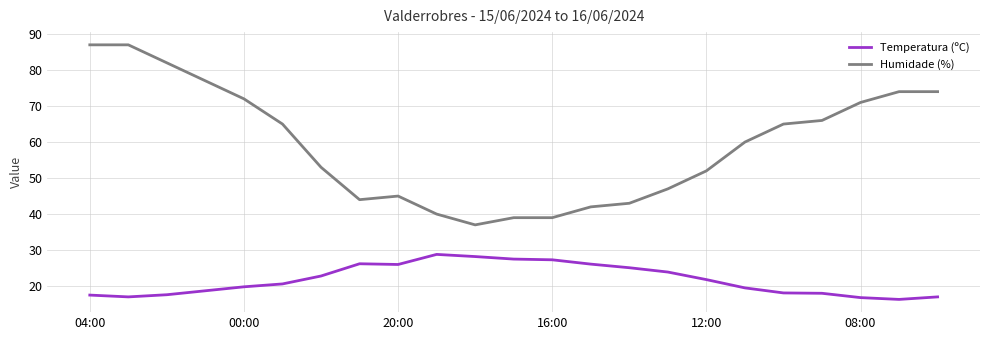

True or false: Humidade (%) and Temperatura (ºC) cross at least once.

False